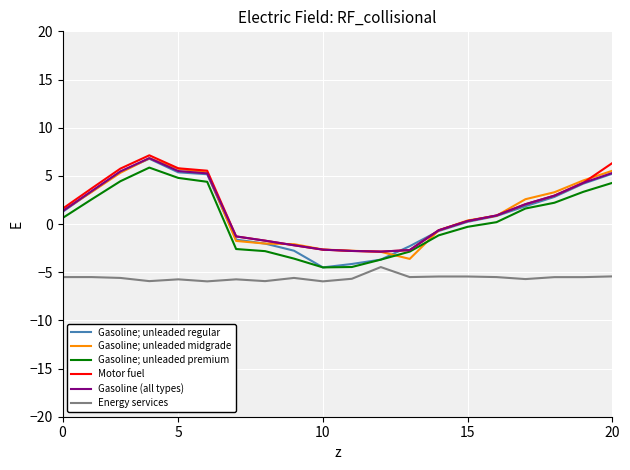

Which series has the widest spread of values?

Gasoline; unleaded regular